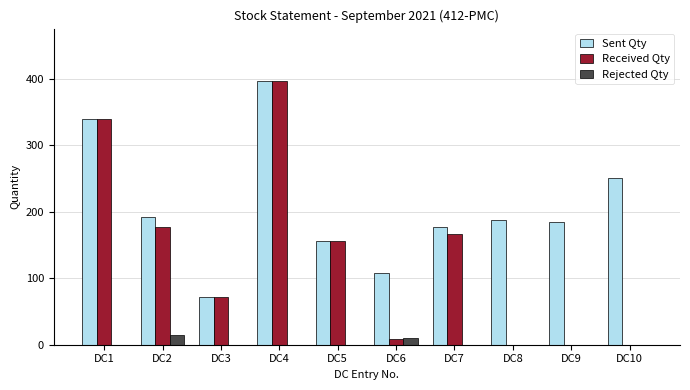

Count the number of categories in the chart.

10